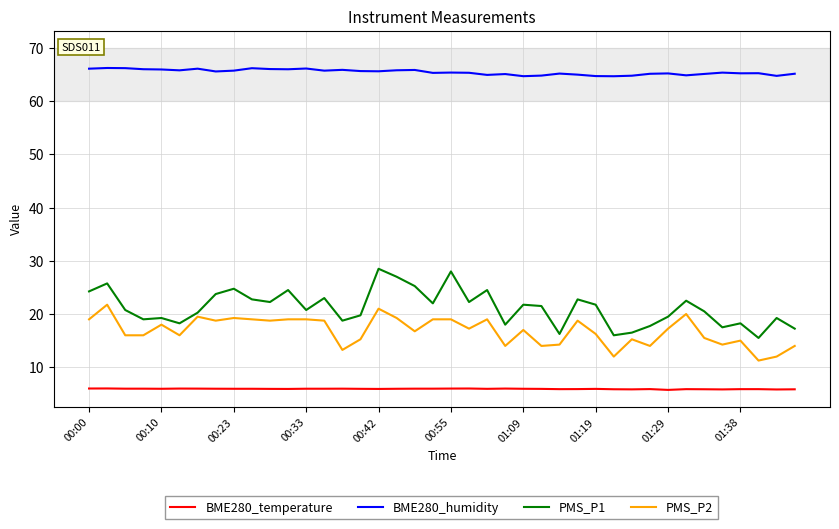

What is the difference between the maximum and minimum values in the PMS_P2 series?

10.5